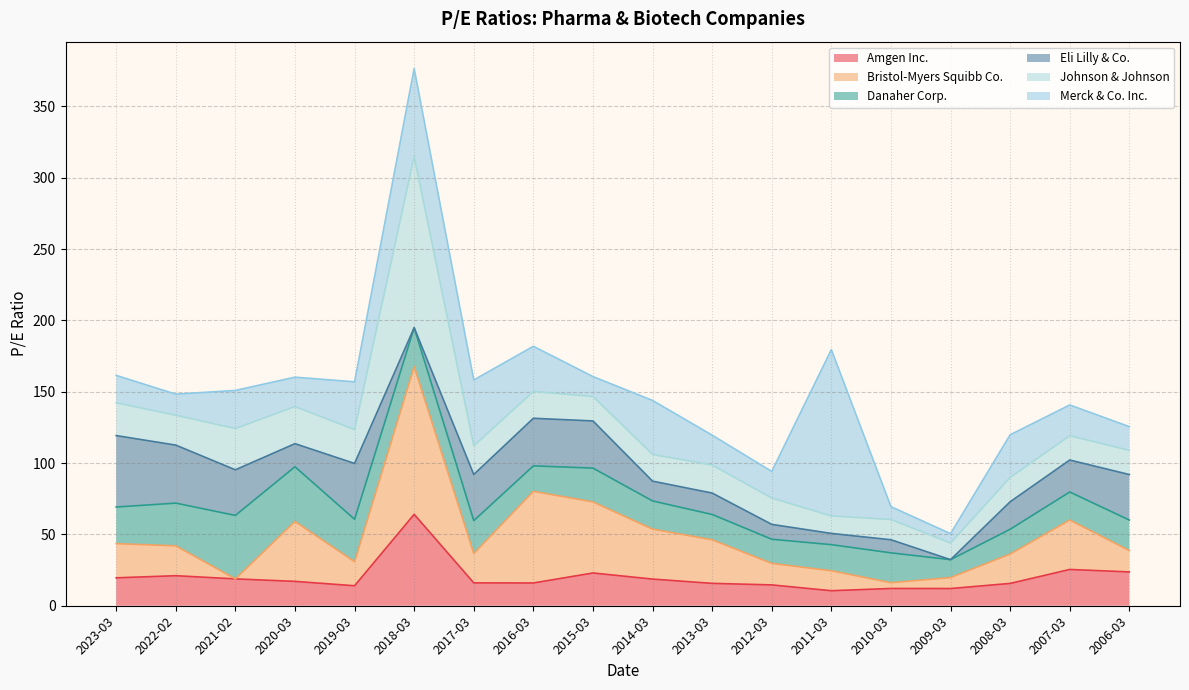

What is the label of the 16th point from the right?

2021-02